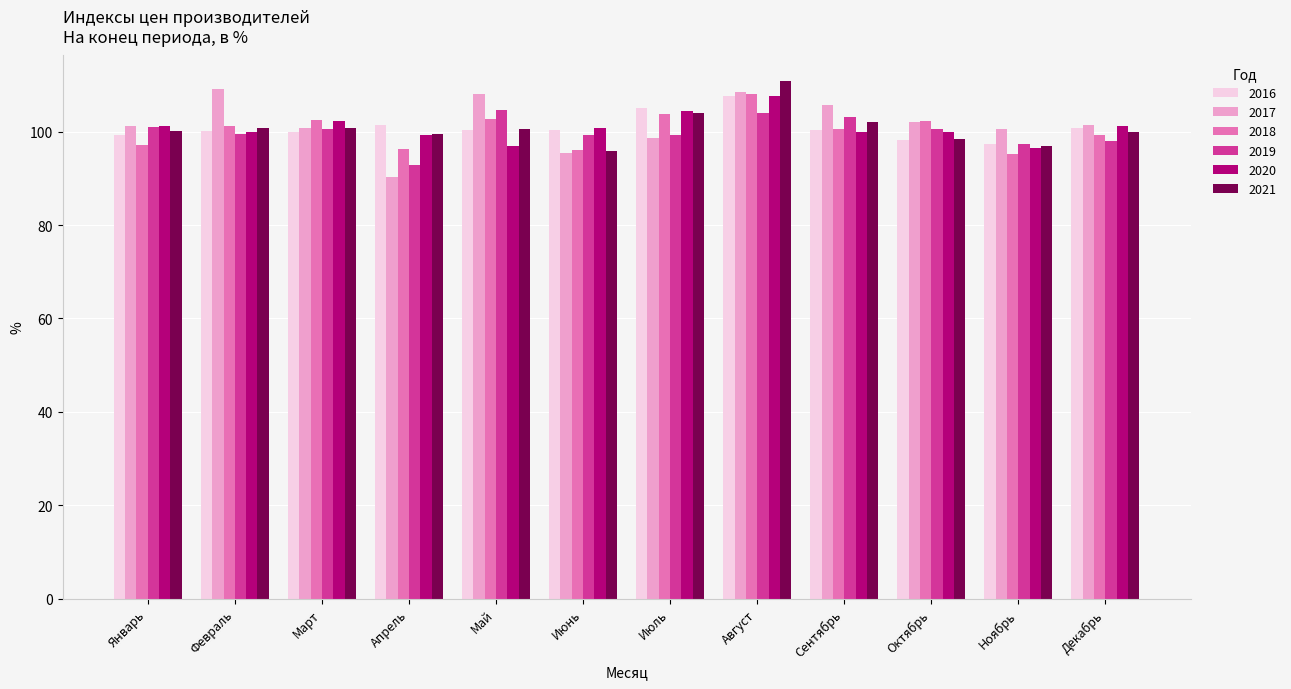

True or false: 2020 has a value of 99.9 at Сентябрь.

True